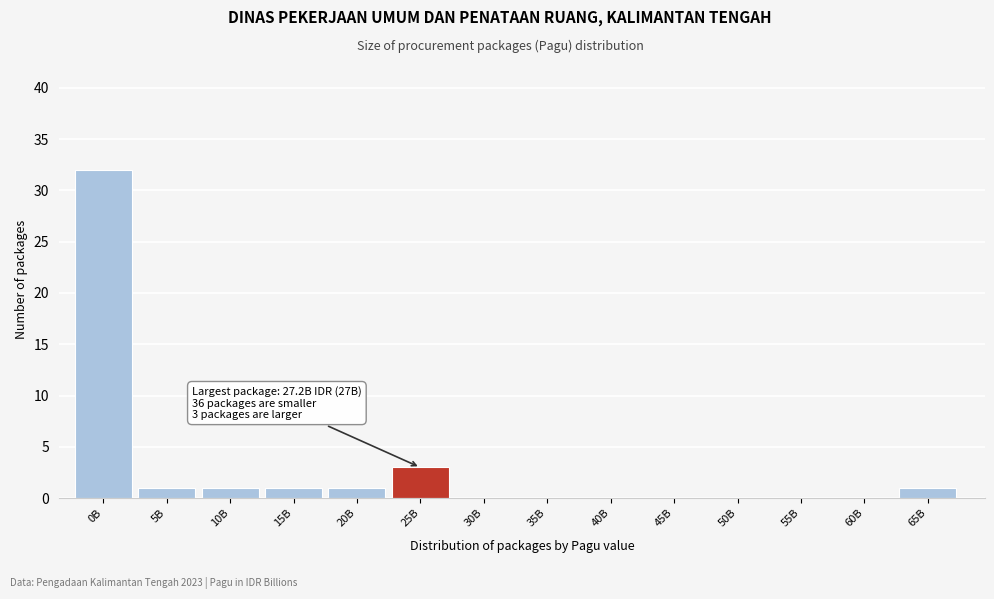

Reading right to left, list all the values displayed in this chart.

65B=1	60B=0	55B=0	50B=0	45B=0	40B=0	35B=0	30B=0	25B=3	20B=1	15B=1	10B=1	5B=1	0B=32